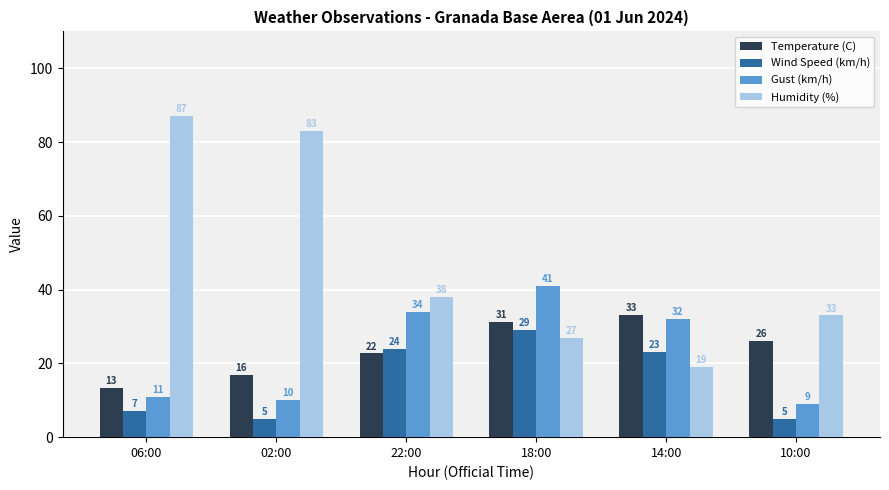

What is the maximum value for Wind Speed (km/h)?

29.0